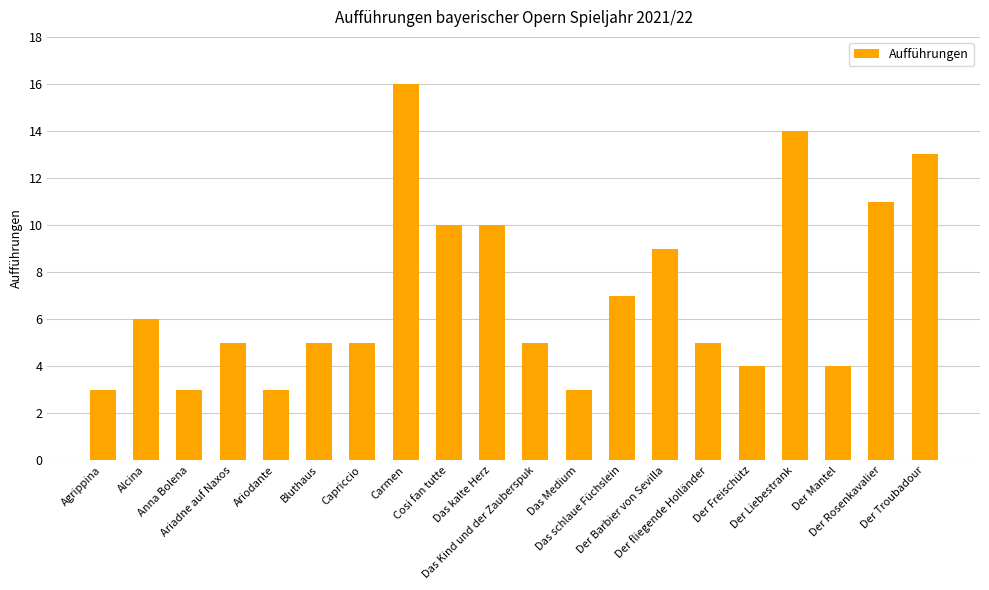

What is the sum of all values?

141